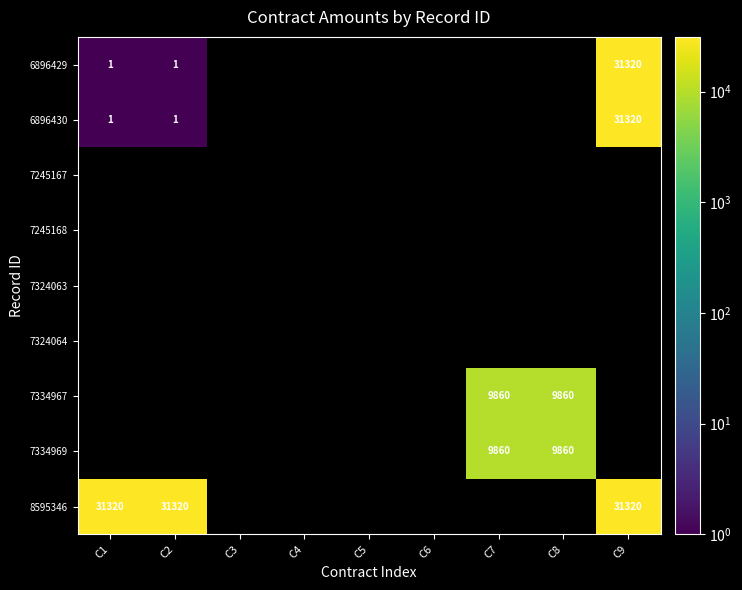

Is it true that 7334967 equals 9860 at C7?

True